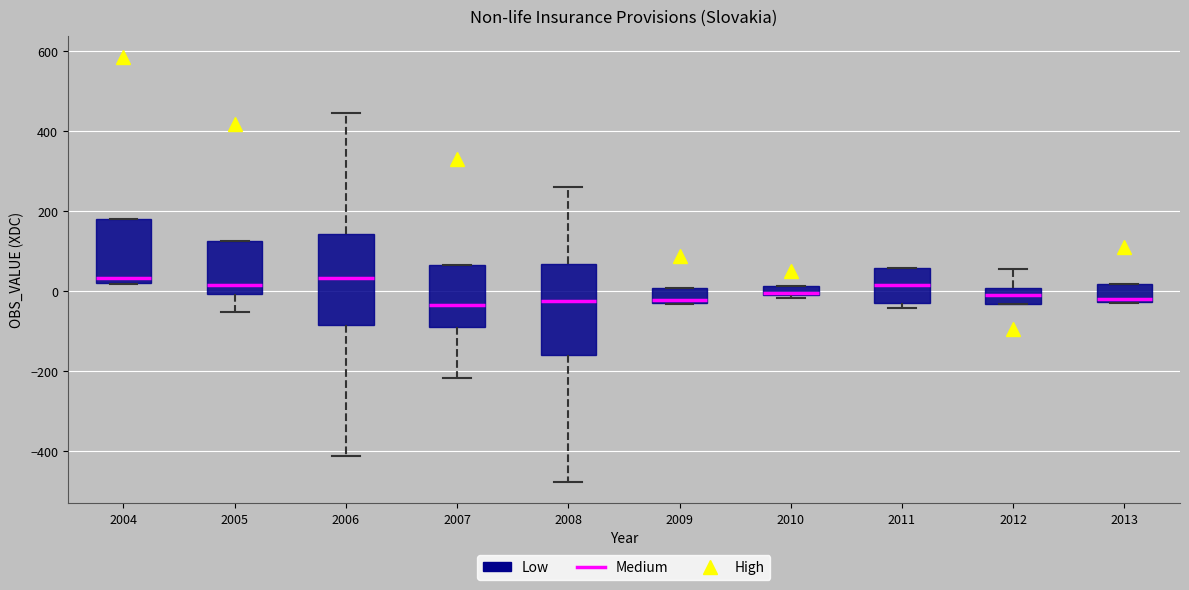

Where is the upper edge of the box at x = 2009 on the y-axis? The values are not printed on the chart, so give them approximately, as read against the axis.

0